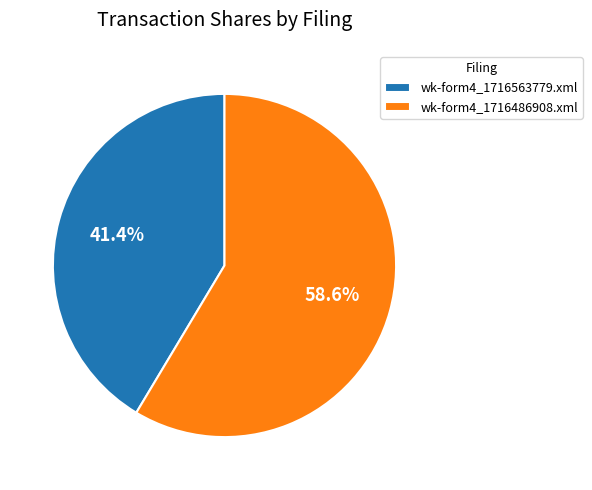

What percentage do wk-form4_1716486908.xml and wk-form4_1716563779.xml together represent?

100.0%